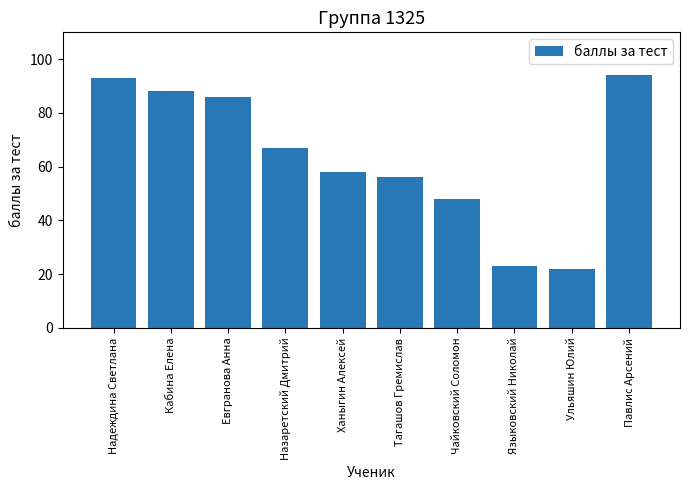

What is the average value?

64